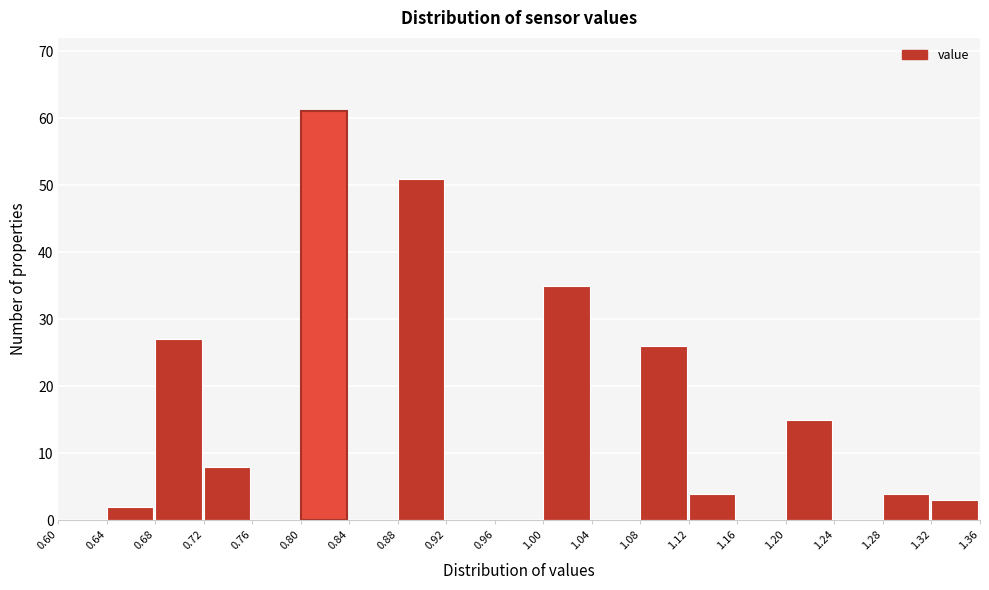

Which range on the x-axis has the tallest bar?

0.80 to 0.84